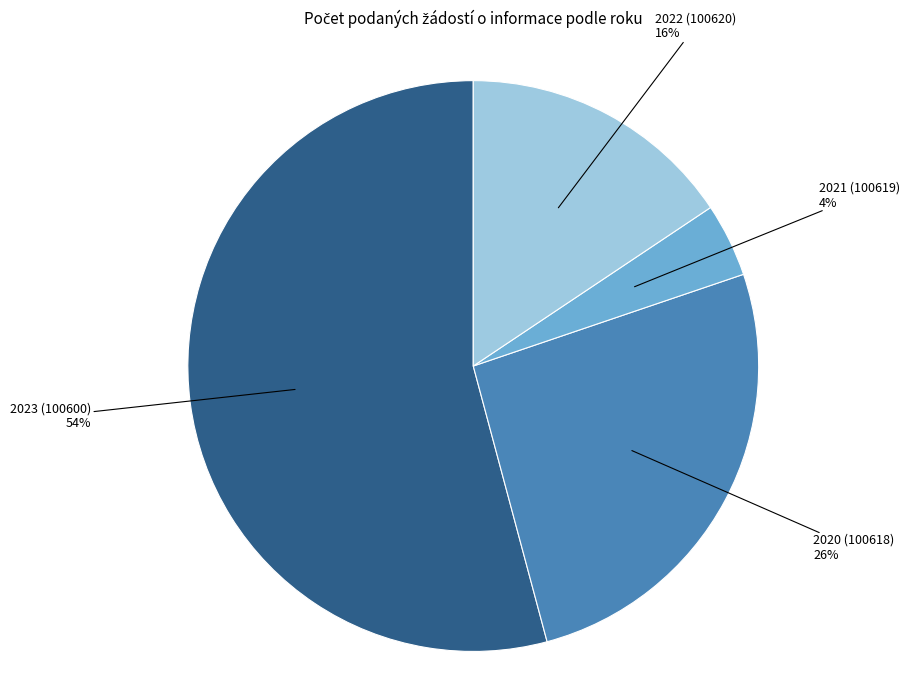

To the nearest percent, what is the average slice percentage?

25%